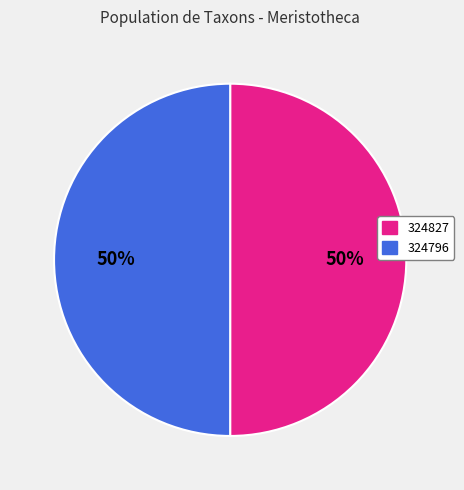

To the nearest percent, what percentage of the pie is 324796?

50%